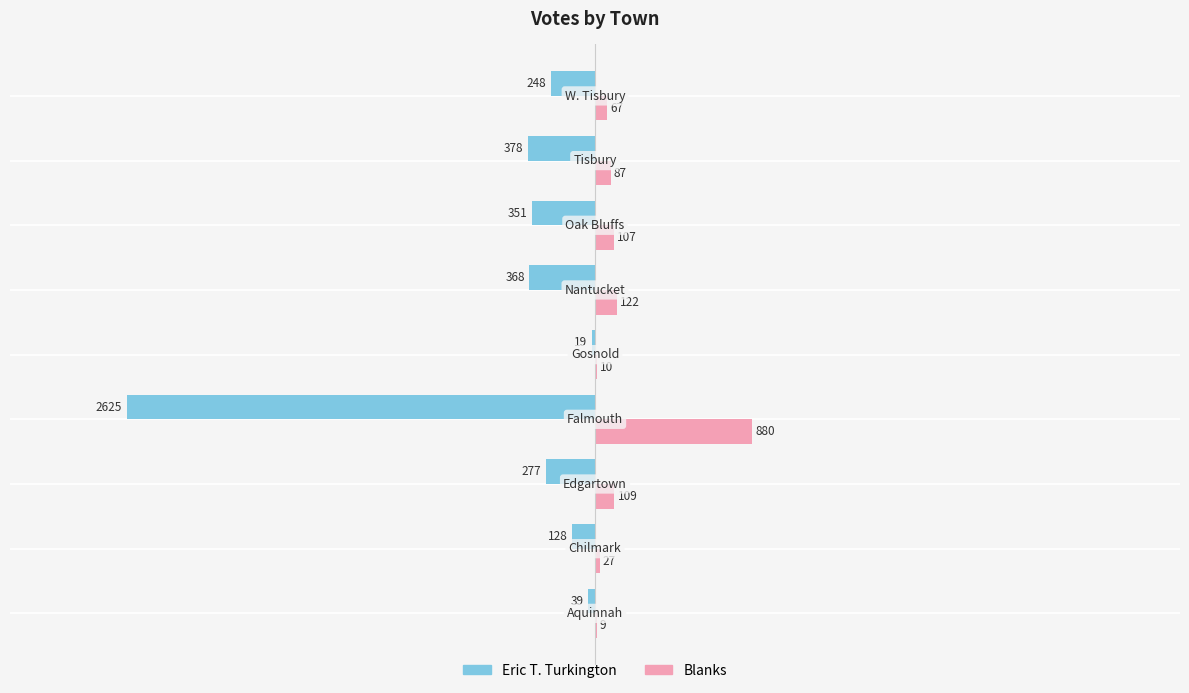

At how many categories does at least one series exceed -2120?

9